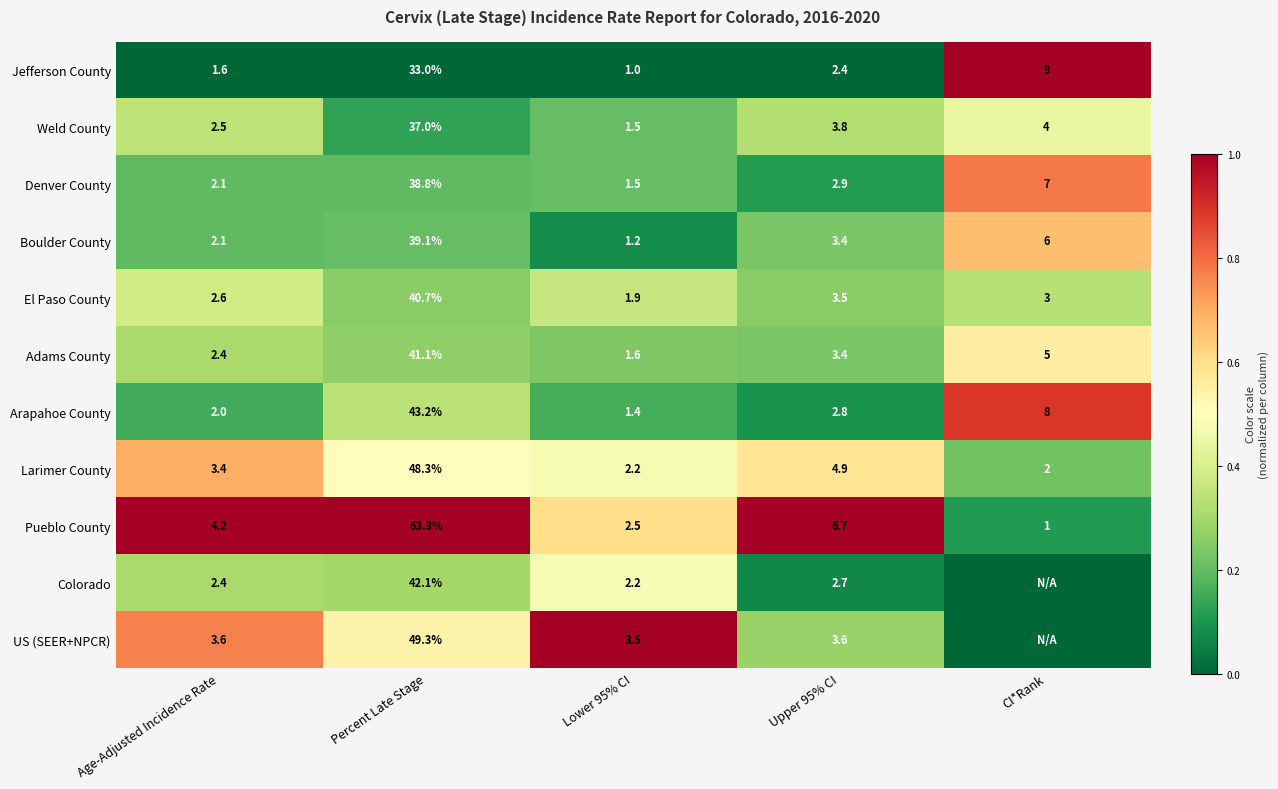

What is the total value across all series at Age-Adjusted Incidence Rate?

28.9